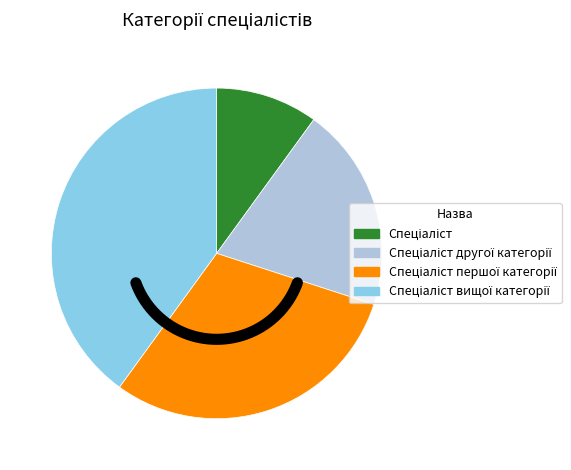

To the nearest percent, what is the average slice percentage?

25%